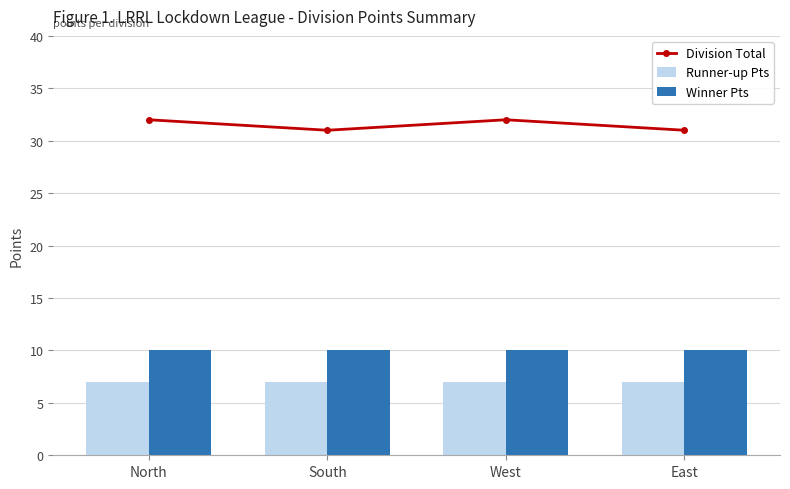

Is it true that Division Total equals 32 at North?

True